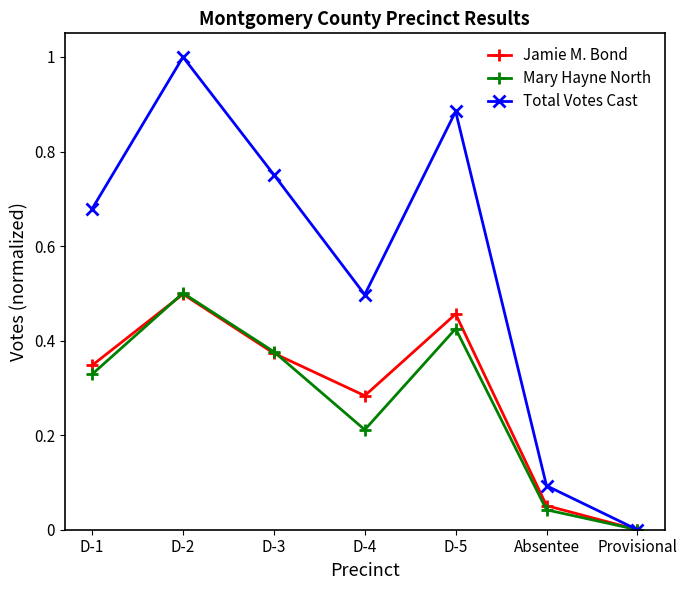

At which category does Total Votes Cast reach its first local valley?

D-4